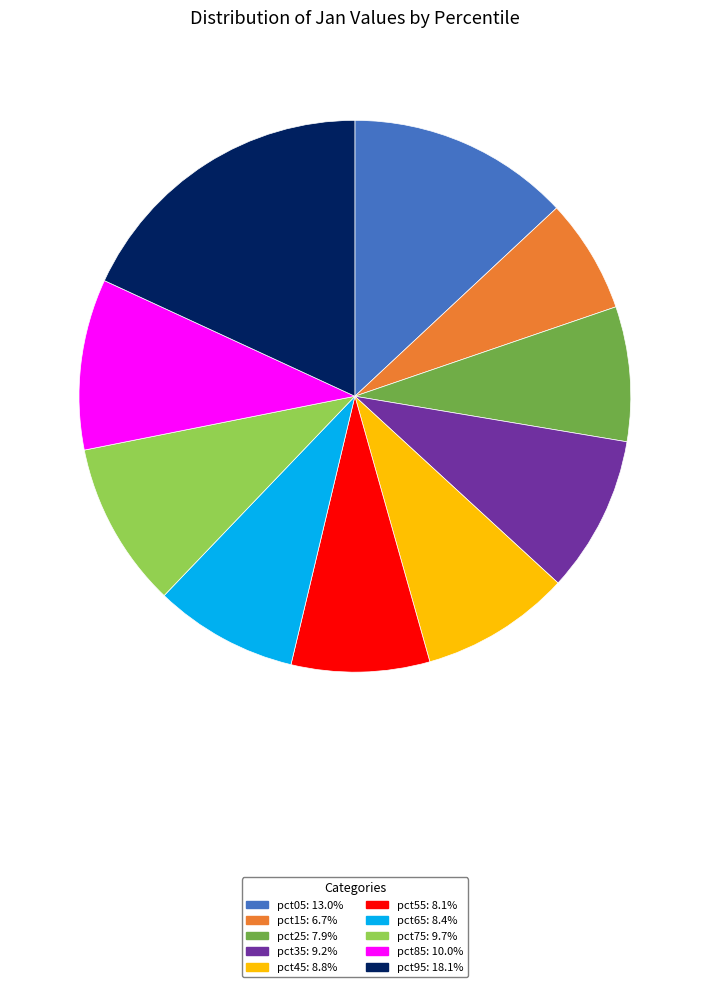

Which has a higher value, pct35 or pct65?

pct35